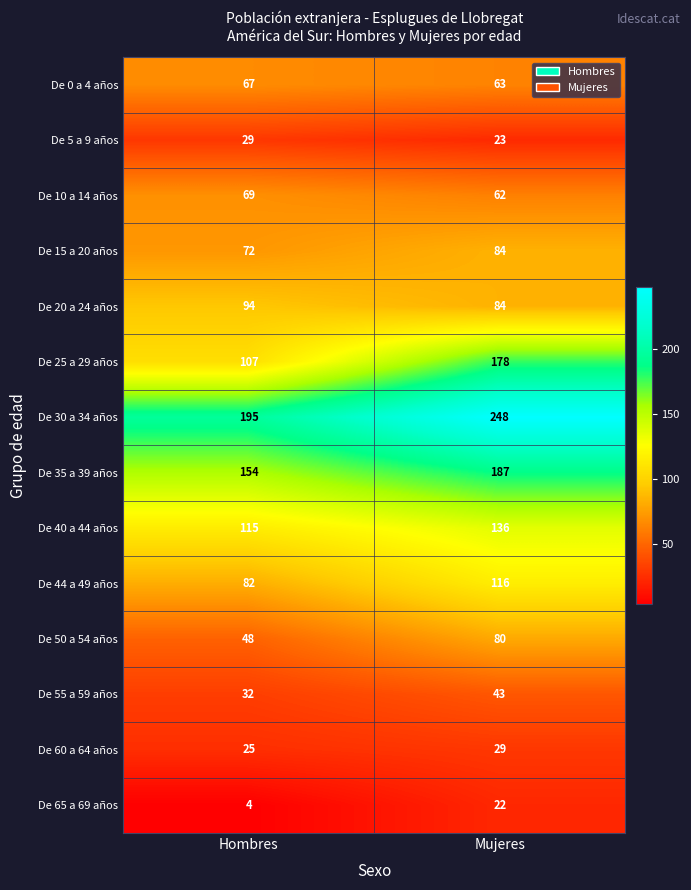

What is the sum of the De 25 a 29 años values at Hombres and Mujeres?

285